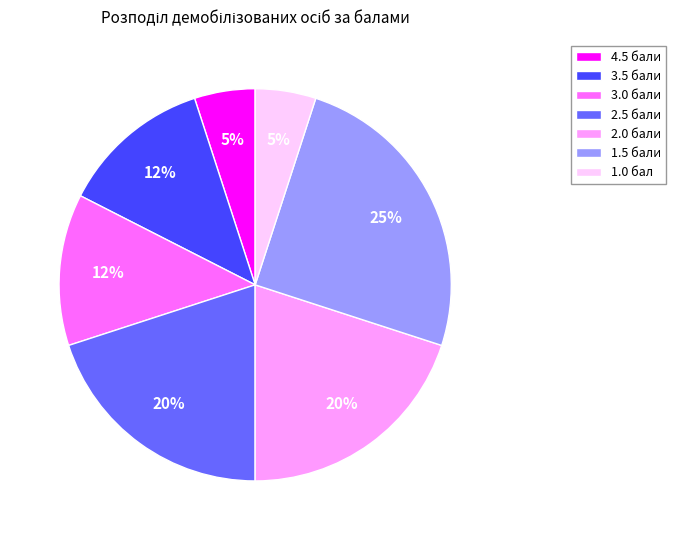

Which category has the biggest portion of the pie?

1.5 бали